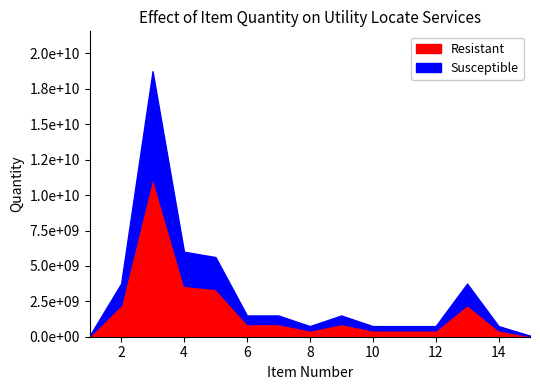

How many categories are shown in the chart?

15